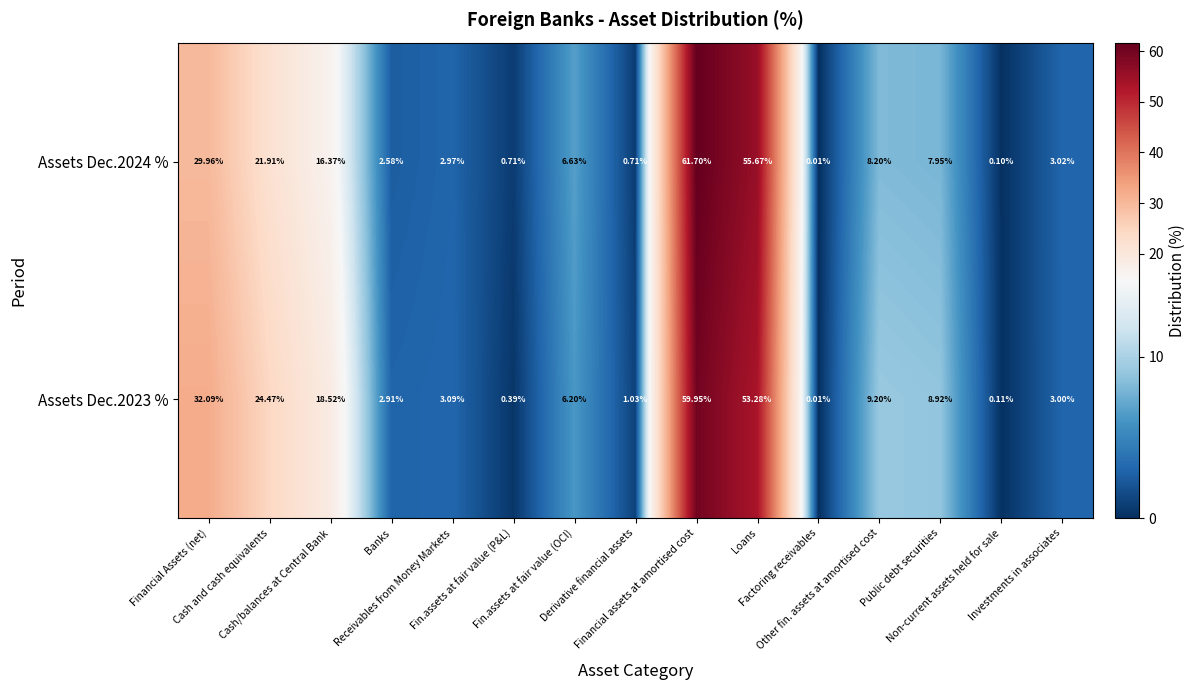

How many data points does each series have?

15